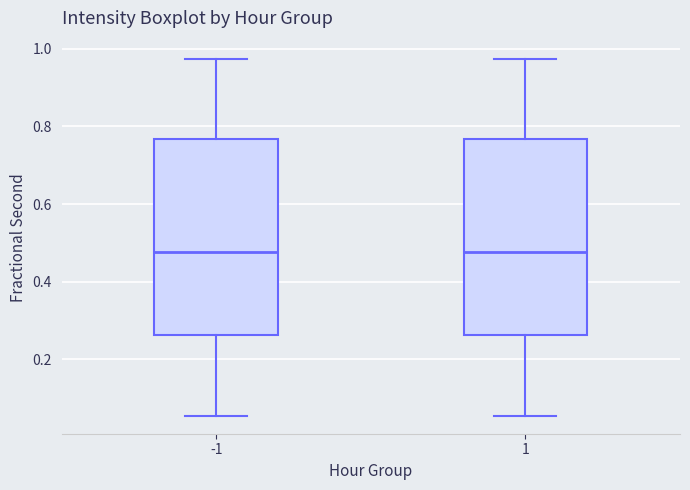

Reading left to right, read every box against the y-axis: the position of its median line, the range the box covers, and the ends of its whiskers. The values are not printed on the chart, so give them approximately, as read against the axis.

-1: median 0.48, box 0.26 to 0.76, whiskers 0.06 to 0.98
1: median 0.48, box 0.26 to 0.76, whiskers 0.06 to 0.98